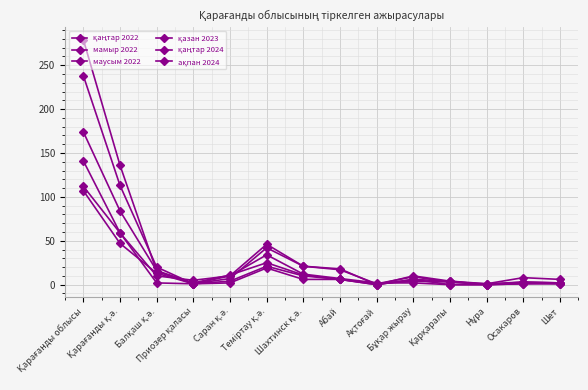

True or false: қаңтар 2024 has a value of 18 at Бұқар жырау.

False